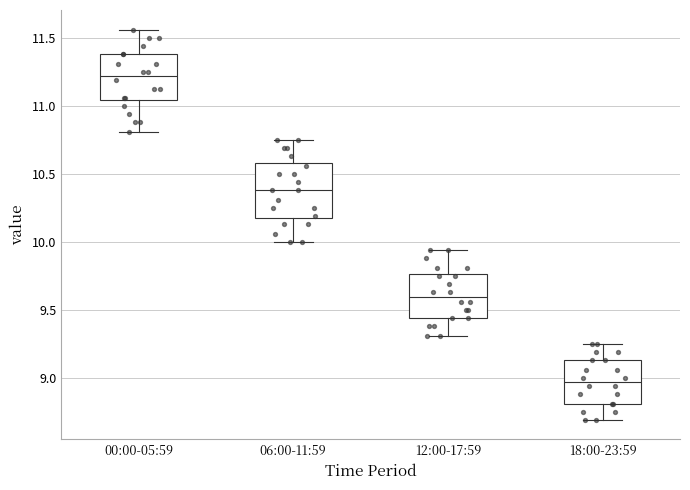

Where is the upper edge of the box for 12:00-17:59 on the y-axis? The values are not printed on the chart, so give them approximately, as read against the axis.

9.75